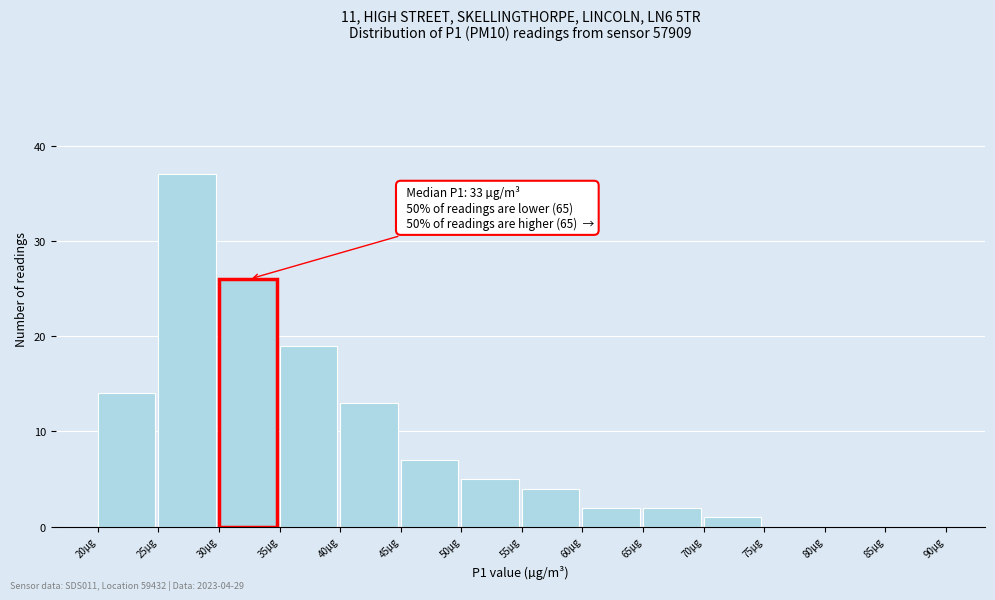

Which range on the x-axis has the tallest bar?

25 to 30